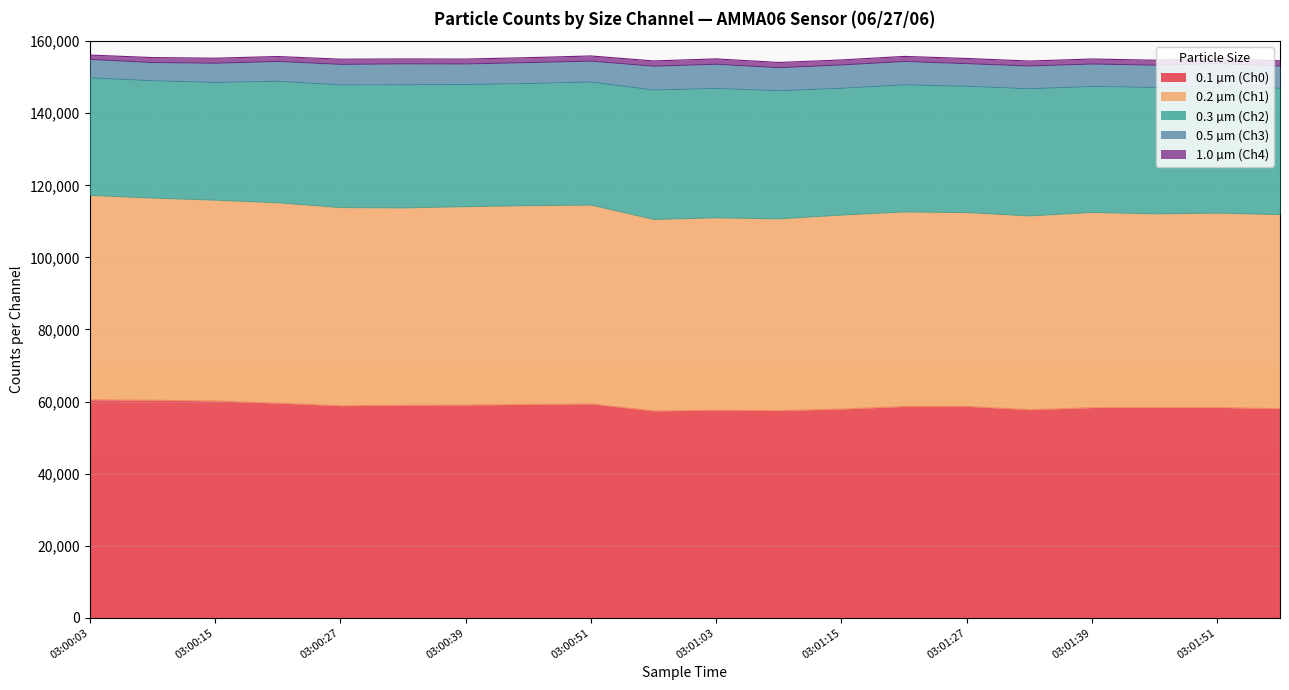

What is the difference between the second highest and minimum values in the 1.0 µm (Ch4) series?

244